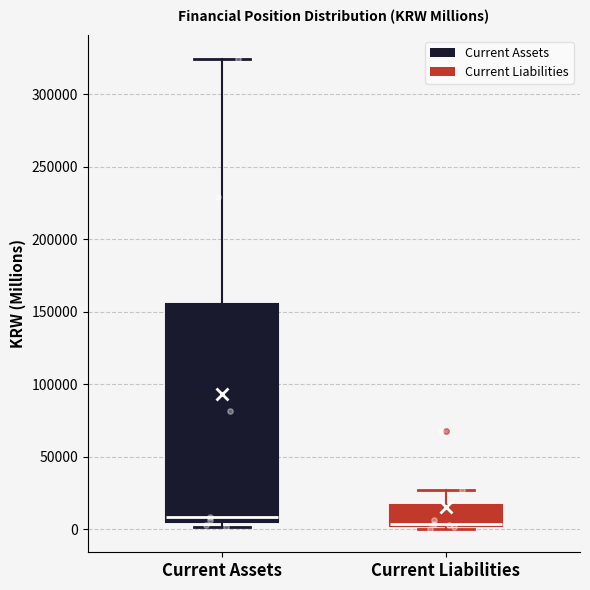

Comparing the boxes themselves (not the whiskers), which one is the tallest?

Current Assets